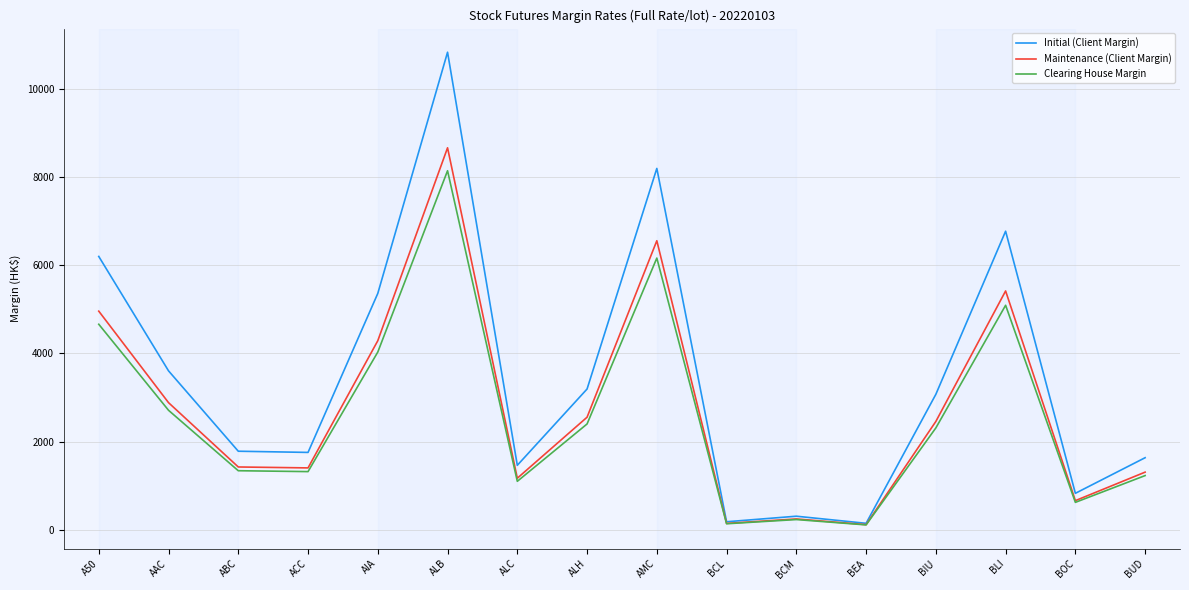

Which series has the largest range (max minus min)?

Initial (Client Margin)